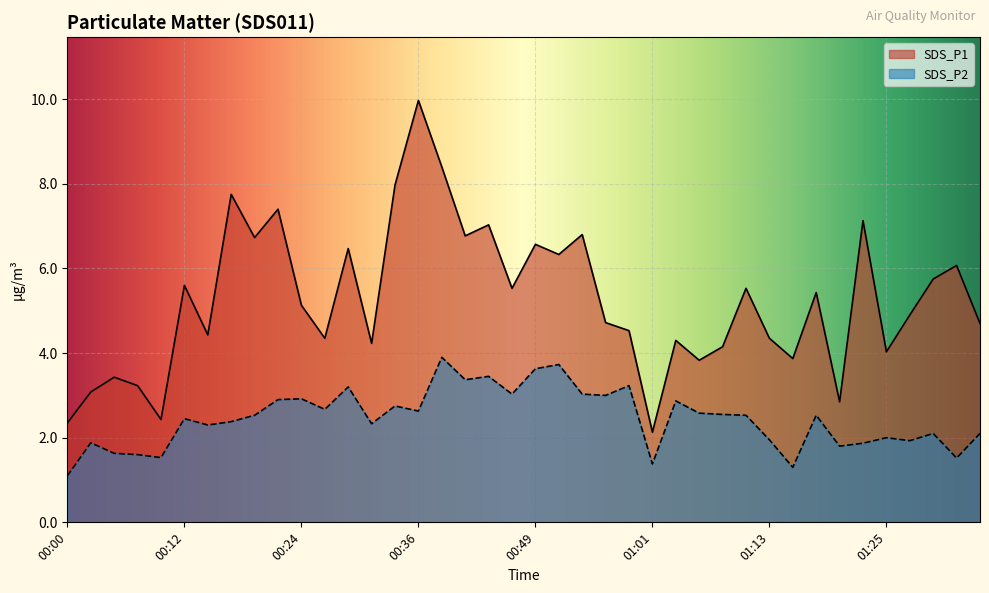

How many lines are shown in the chart?

2